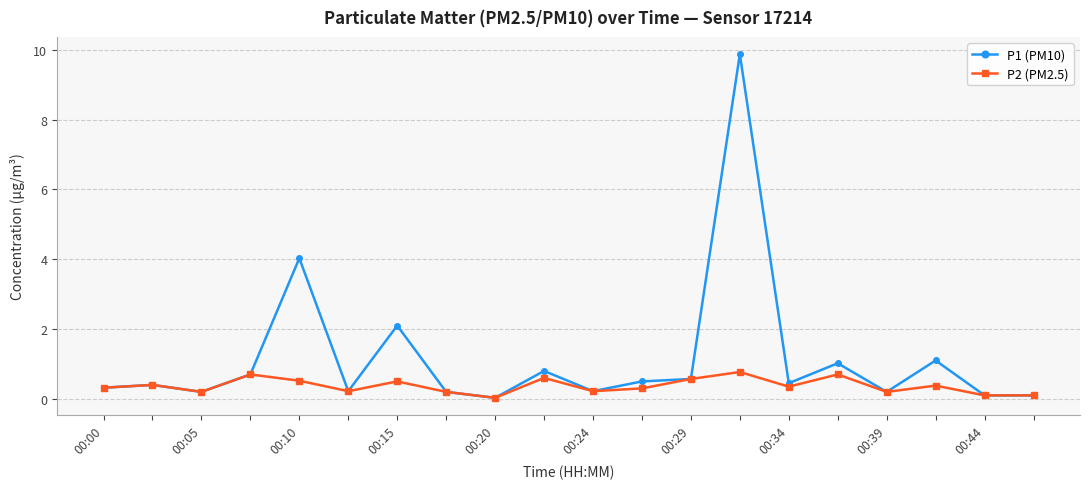

What are all the series names shown in the legend?

P1 (PM10), P2 (PM2.5)